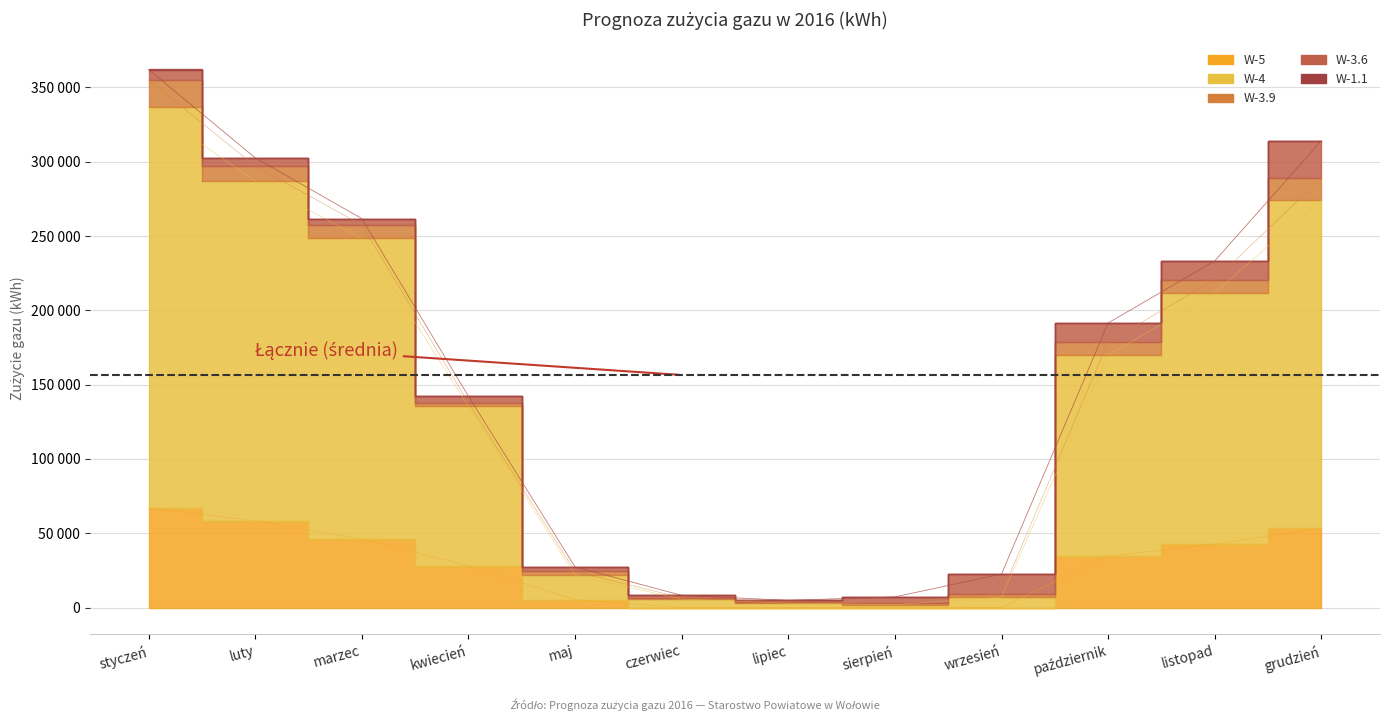

True or false: W-3.6 and W-5 cross at least once.

True